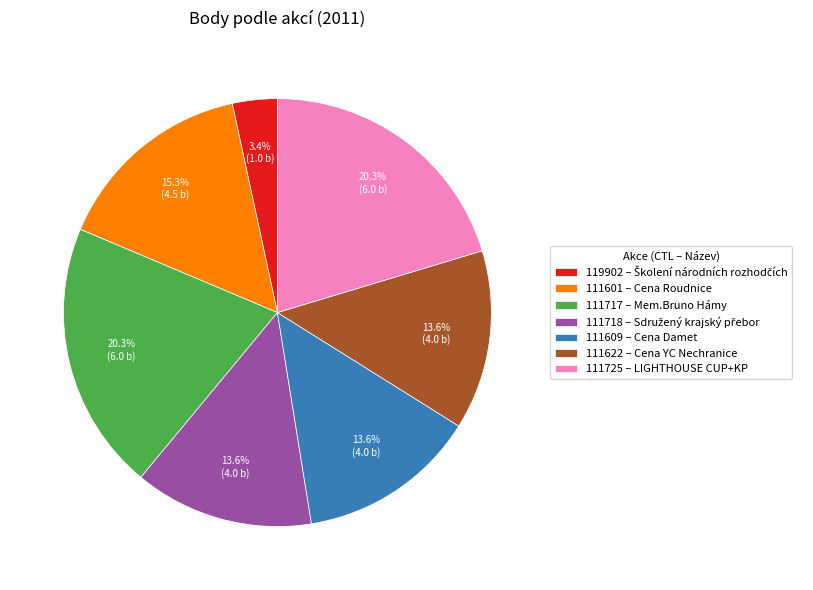

How many segments does this pie chart have?

7